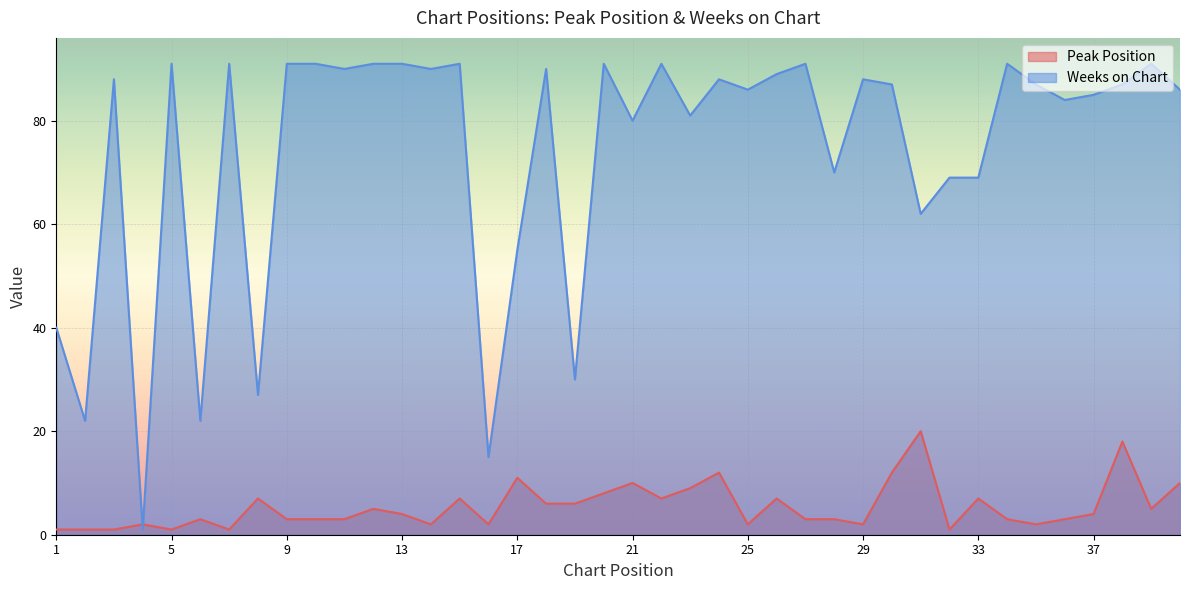

What is the difference between the highest and lowest values at 23?

72